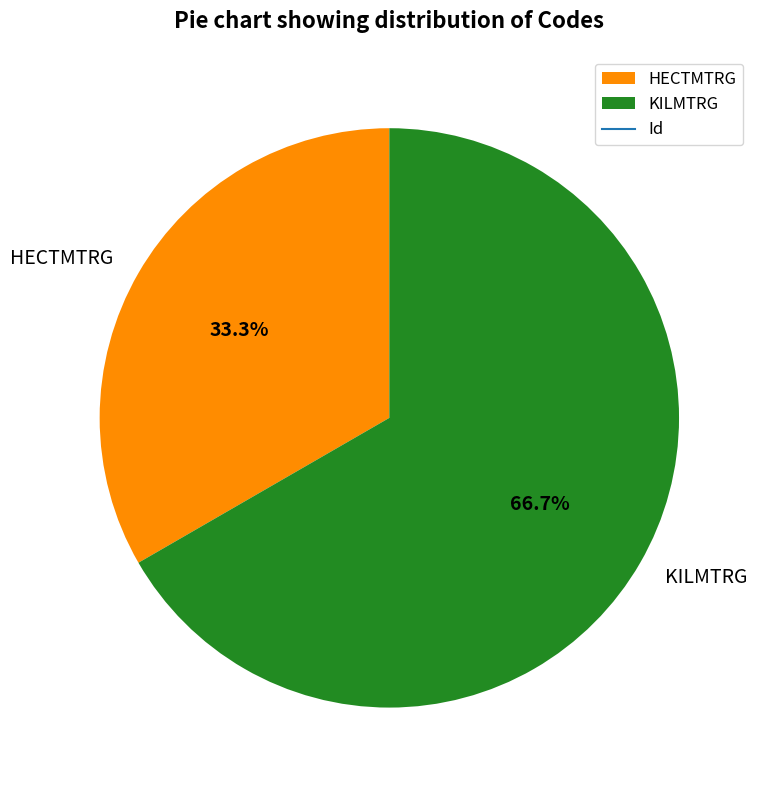

What is the largest slice in the pie chart?

KILMTRG